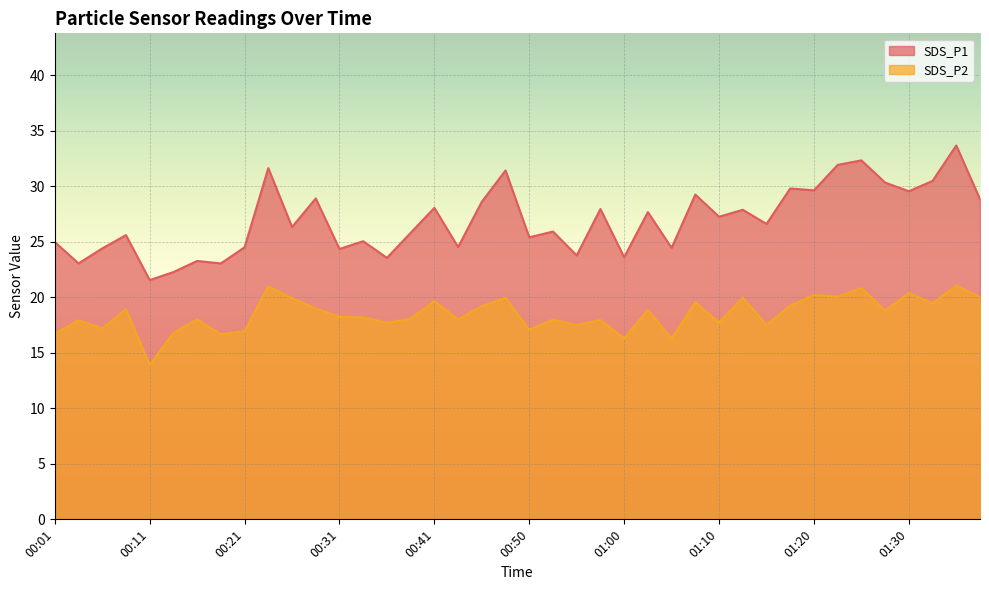

The value of SDS_P1 at 00:31 is 24.4. True or false?

True